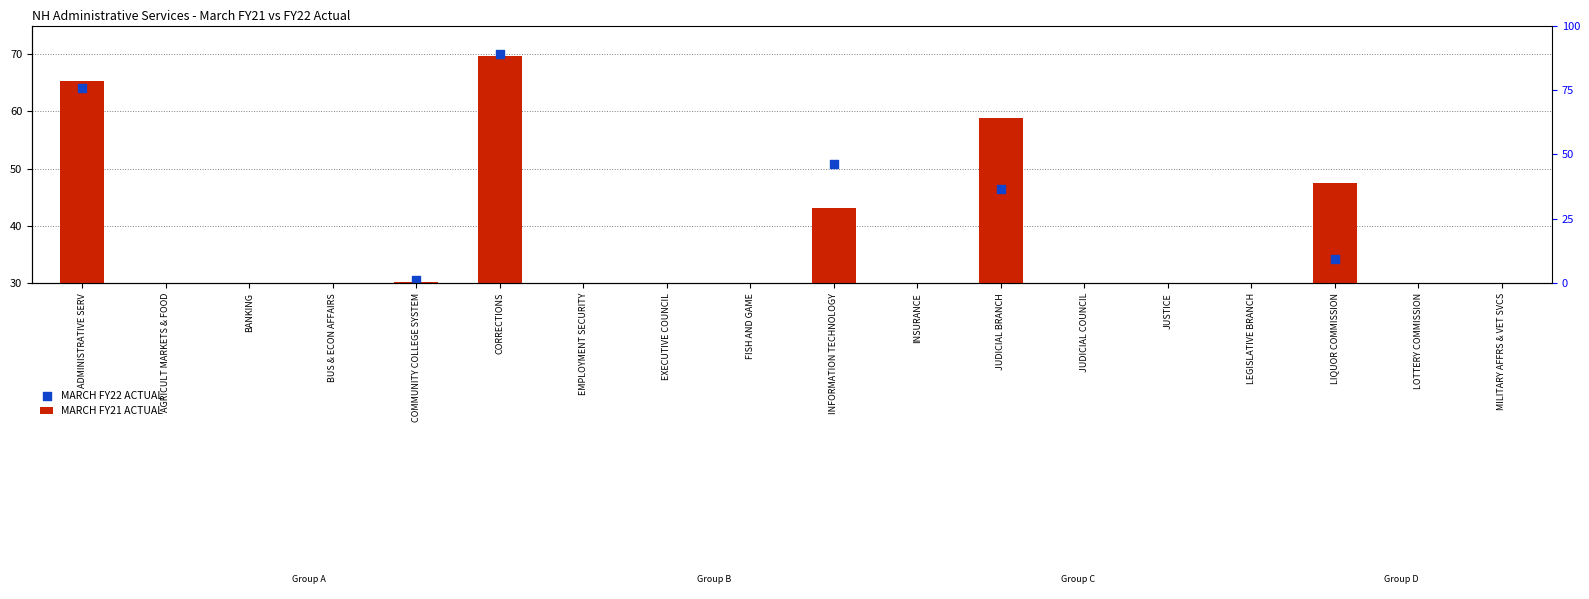

Which series reaches the minimum Y coordinate?

MARCH FY22 ACTUAL